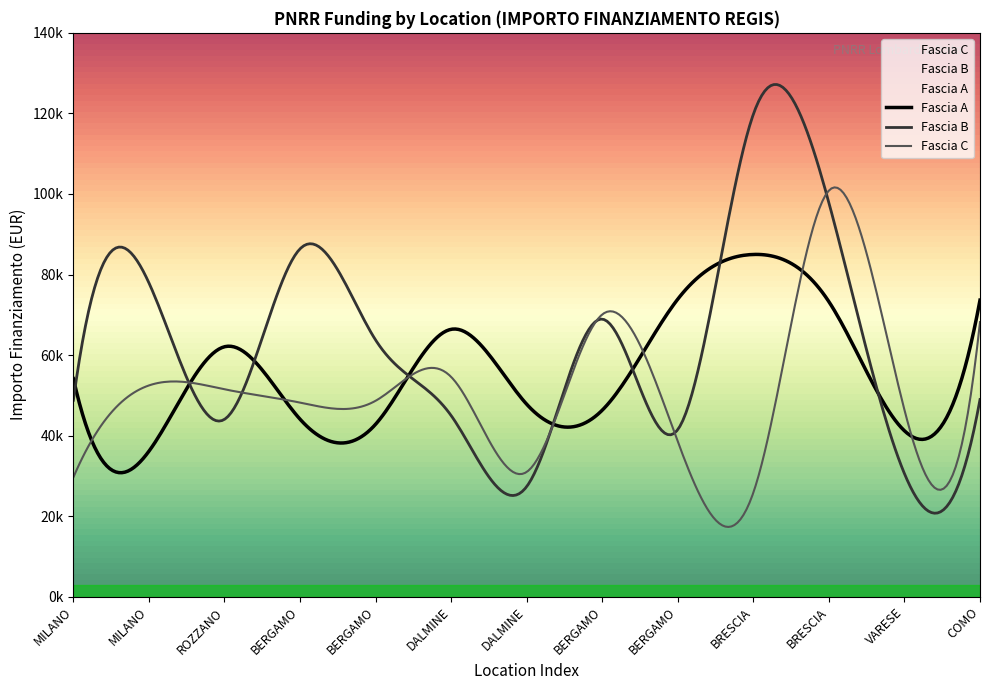

The value of Fascia A at VARESE is 68703.1. True or false?

False